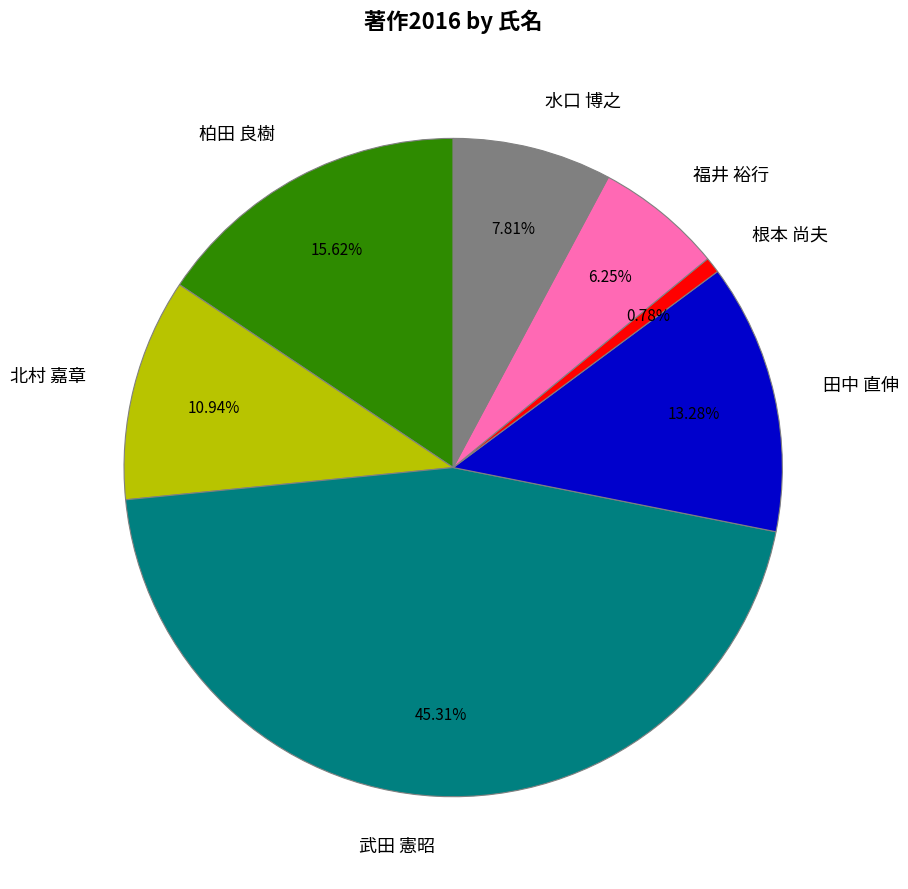

To the nearest percent, what percentage of the pie is 柏田 良樹?

16%